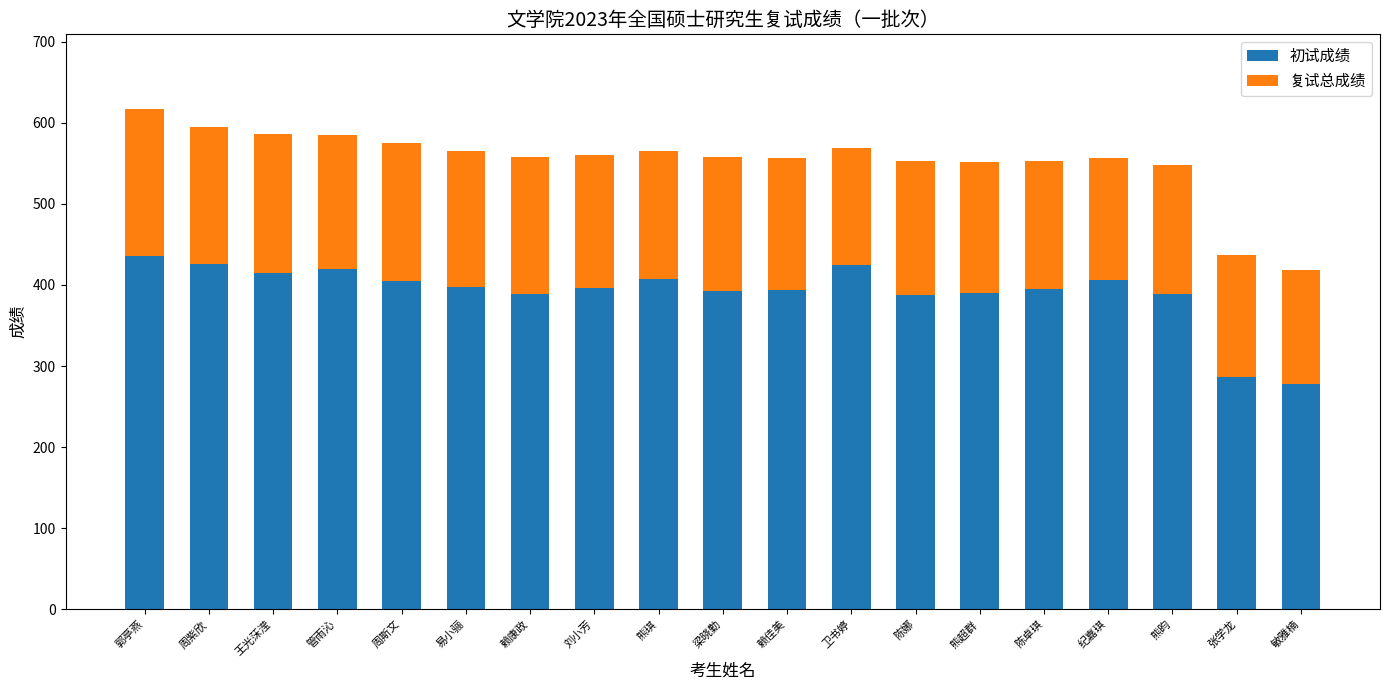

What is the highest value of the 初试成绩 series?

436.0